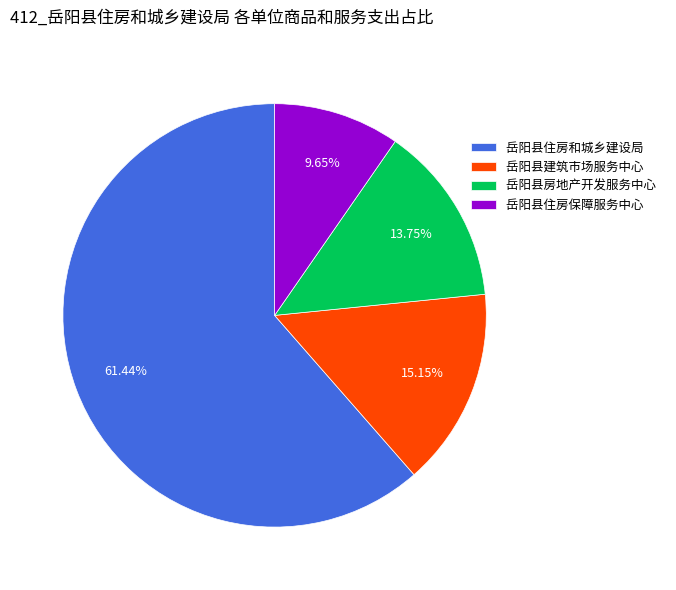

Which category accounts for the majority?

岳阳县住房和城乡建设局